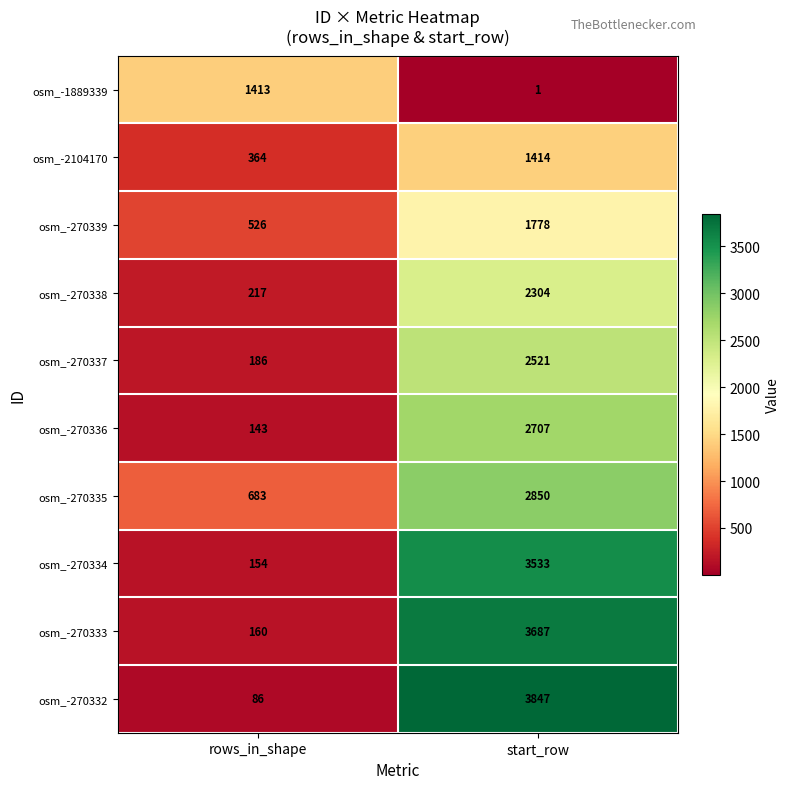

What is the approximate value of osm_-1889339 at rows_in_shape, to the nearest 10?

1410